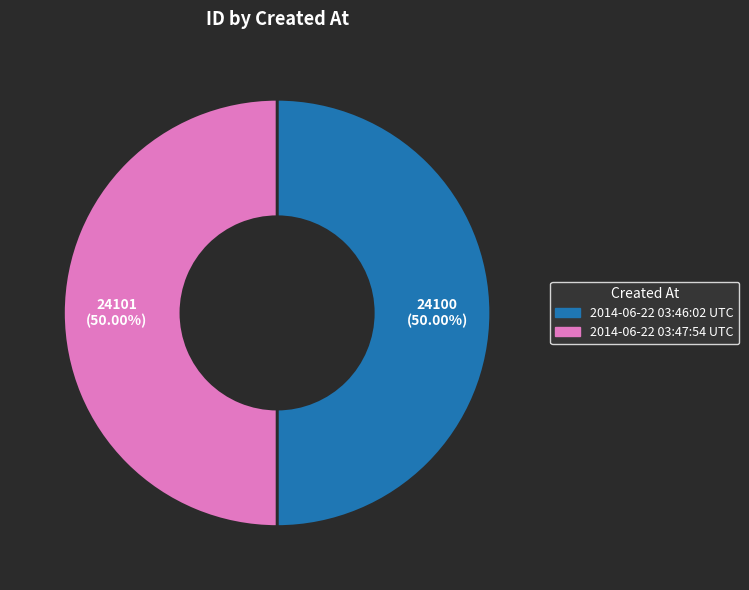

To the nearest percent, what portion does 2014-06-22 03:47:54 UTC represent?

50%